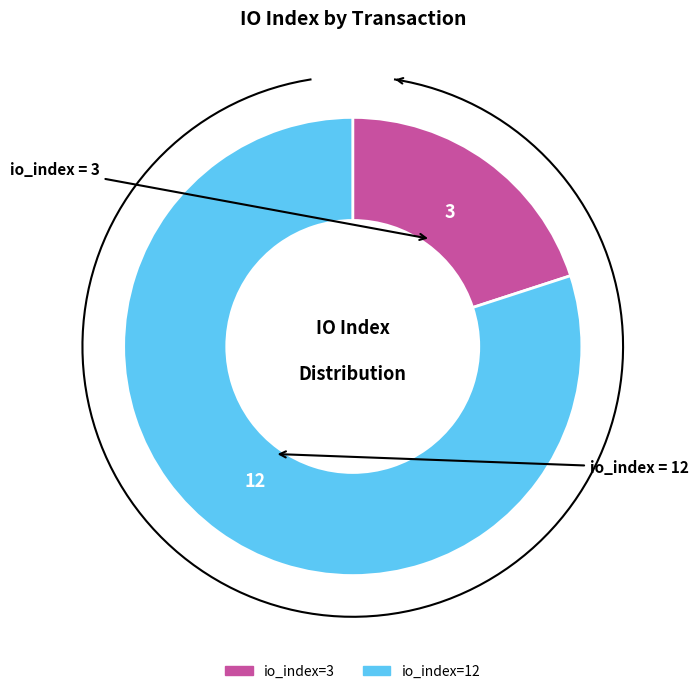

Which category has the smallest portion of the pie?

io_index=3